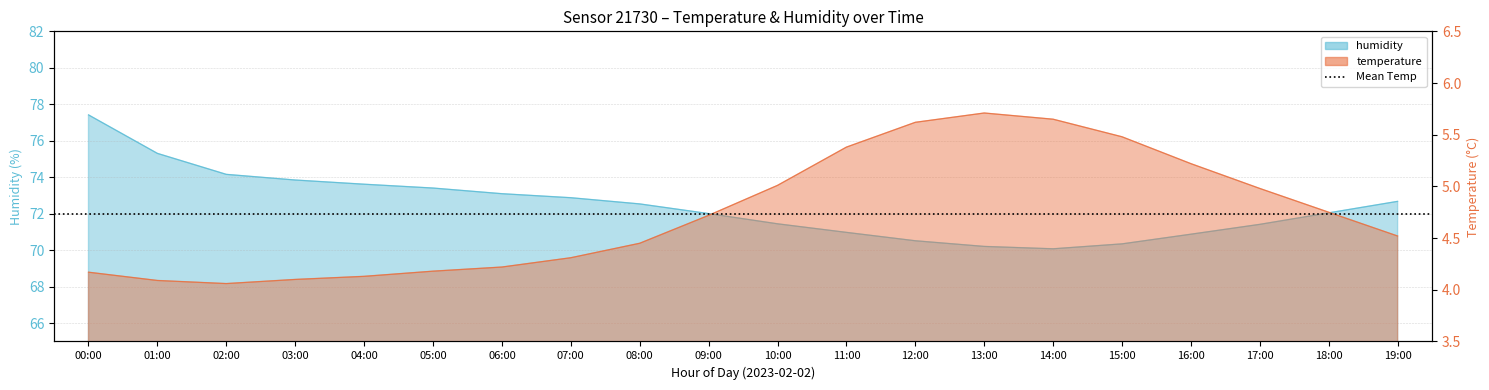

What is the total value across all series at 12:00?

76.1